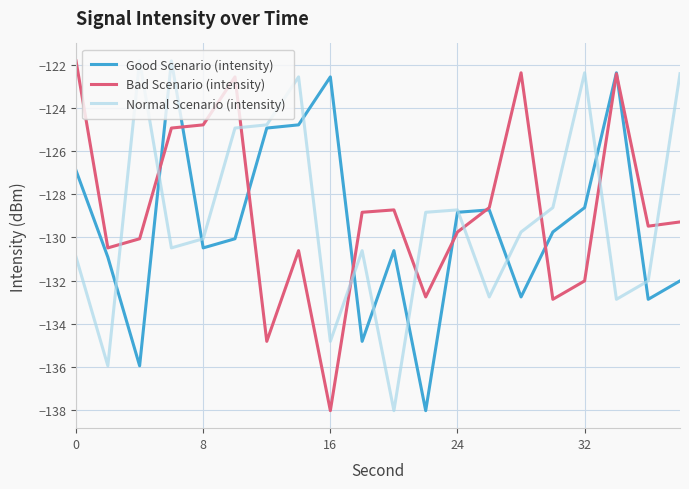

What is the difference between the maximum and second lowest values in the Bad Scenario (intensity) series?

13.0